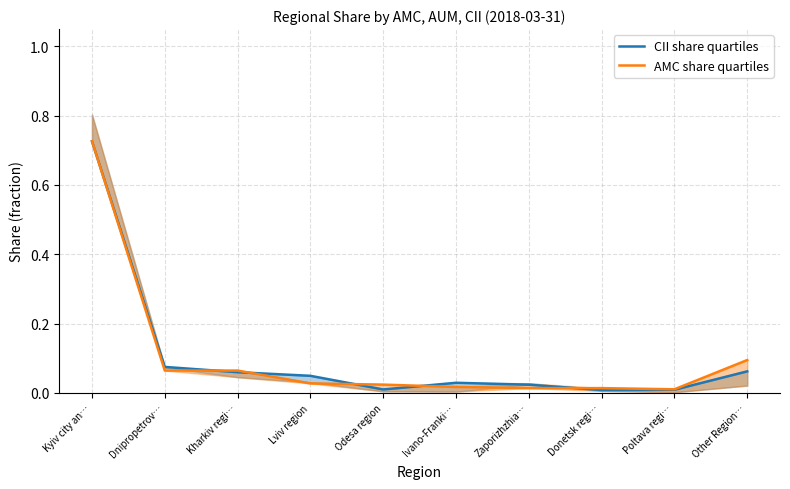

What is the value of the CII share quartiles point at the 2nd from the left?

0.1